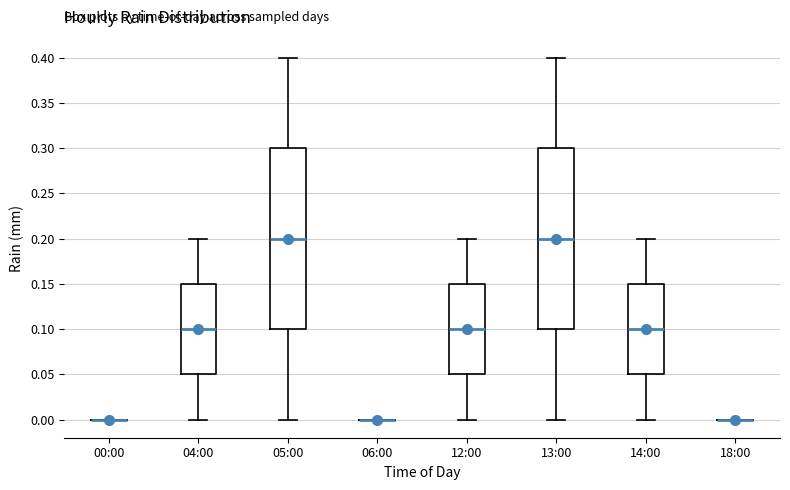

Reading left to right, transcribe this box plot: for each box, give where its median line is, the range the box spans, and where its two whiskers end, as read against the y-axis. The values are not printed on the chart, so give them approximately, as read against the axis.

00:00: box collapsed to a line at 0.00, whiskers 0.00 to 0.00
04:00: median 0.10, box 0.05 to 0.15, whiskers 0.00 to 0.20
05:00: median 0.20, box 0.10 to 0.30, whiskers 0.00 to 0.40
06:00: box collapsed to a line at 0.00, whiskers 0.00 to 0.00
12:00: median 0.10, box 0.05 to 0.15, whiskers 0.00 to 0.20
13:00: median 0.20, box 0.10 to 0.30, whiskers 0.00 to 0.40
14:00: median 0.10, box 0.05 to 0.15, whiskers 0.00 to 0.20
18:00: box collapsed to a line at 0.00, whiskers 0.00 to 0.00